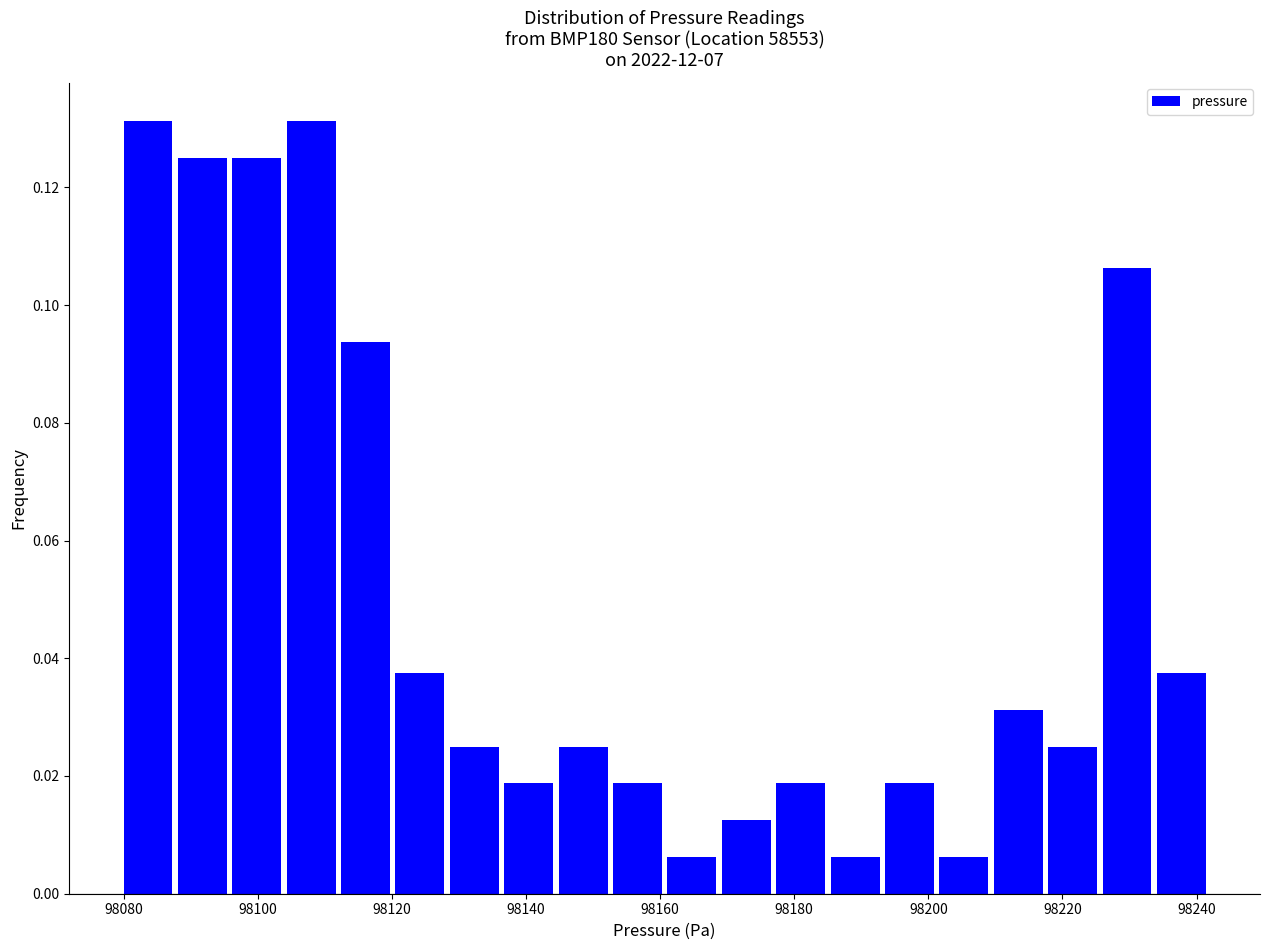

Reading left to right, transcribe this chart: for each bar, give the range it covers on the x-axis and its height. Neither the bar edges nor the heights are printed on the chart, so give them approximately, as read against the axes.

98080 to 98088: 0.132
98088 to 98096: 0.126
98096 to 98104: 0.126
98104 to 98112: 0.132
98112 to 98120: 0.094
98120 to 98128: 0.038
98128 to 98136: 0.026
98136 to 98144: 0.018
98144 to 98152: 0.026
98152 to 98162: 0.018
98162 to 98170: 0.006
98170 to 98178: 0.012
98178 to 98186: 0.018
98186 to 98194: 0.006
98194 to 98202: 0.018
98202 to 98210: 0.006
98210 to 98218: 0.032
98218 to 98226: 0.026
98226 to 98234: 0.106
98234 to 98242: 0.038